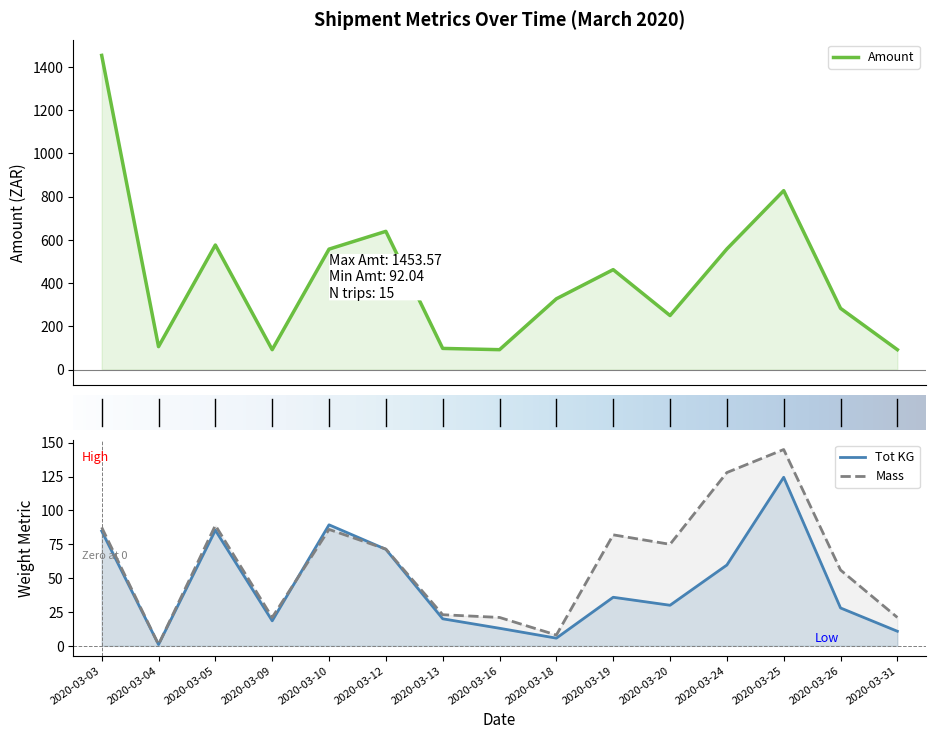

What is the difference between the maximum and minimum values in the Tot KG series?

123.5